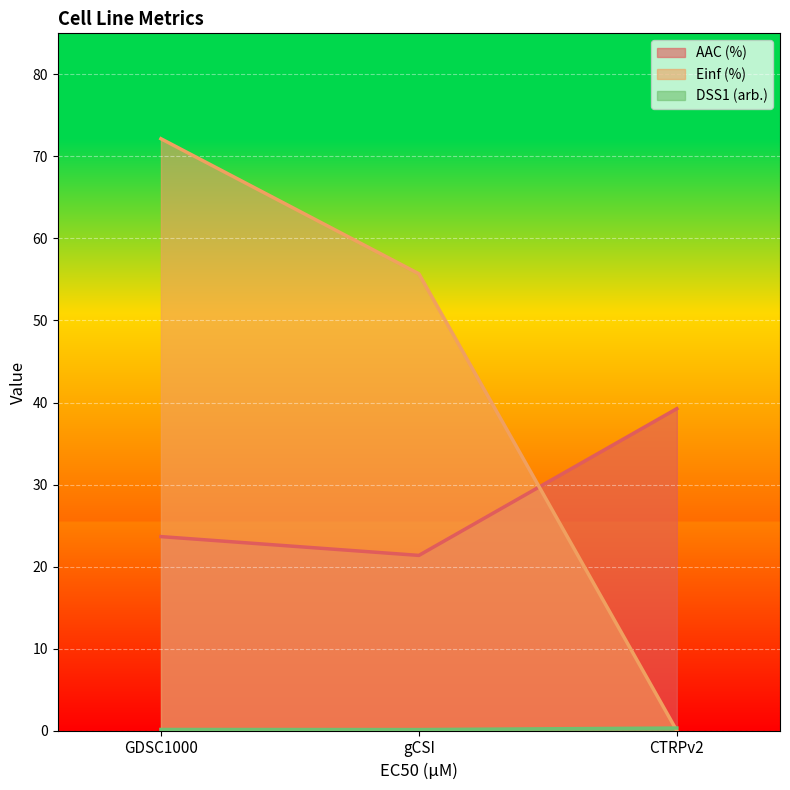

What is the sum of all DSS1 (arb.) values?

0.6